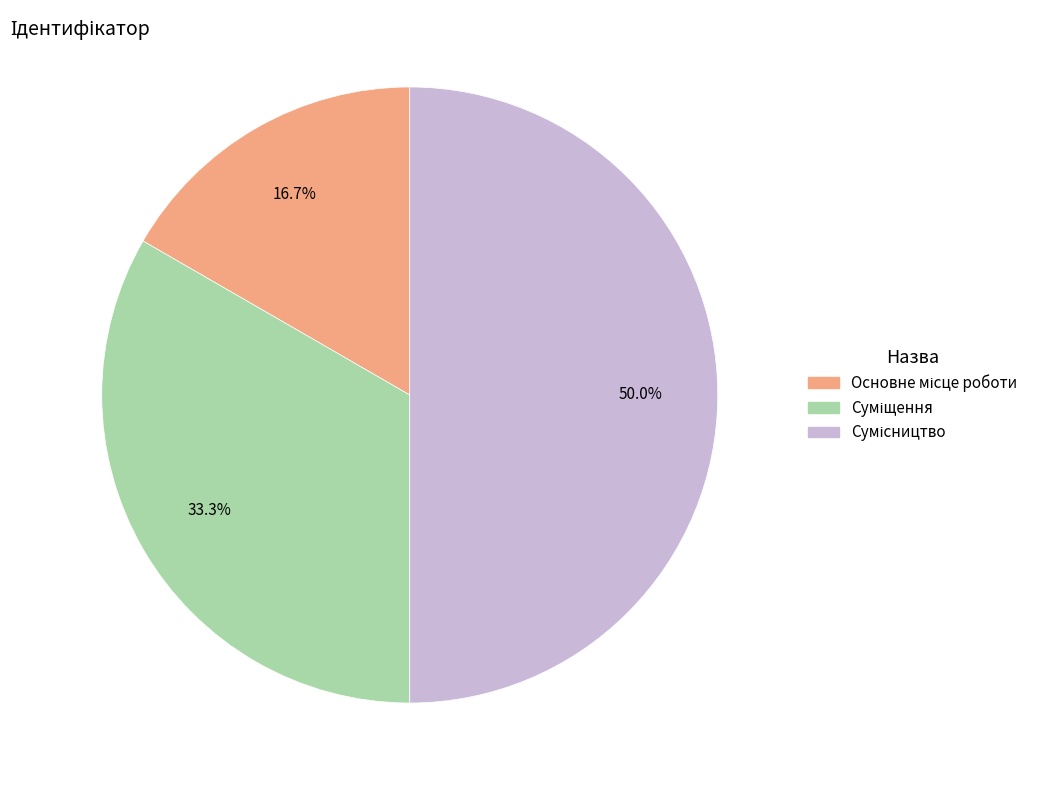

To the nearest percent, what is the combined percentage of Основне місце роботи and Сумісництво?

67%